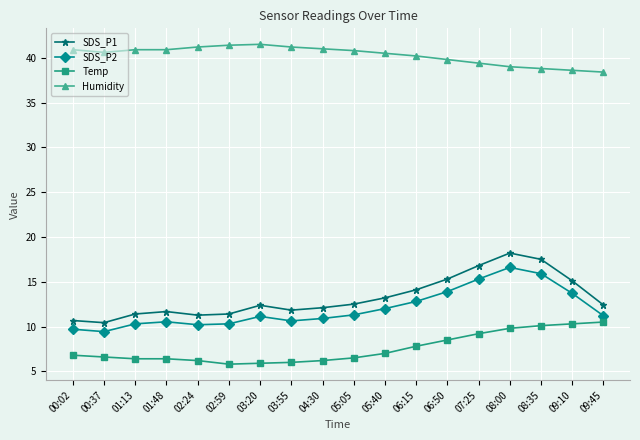

What is the highest value of the SDS_P1 series?

18.2